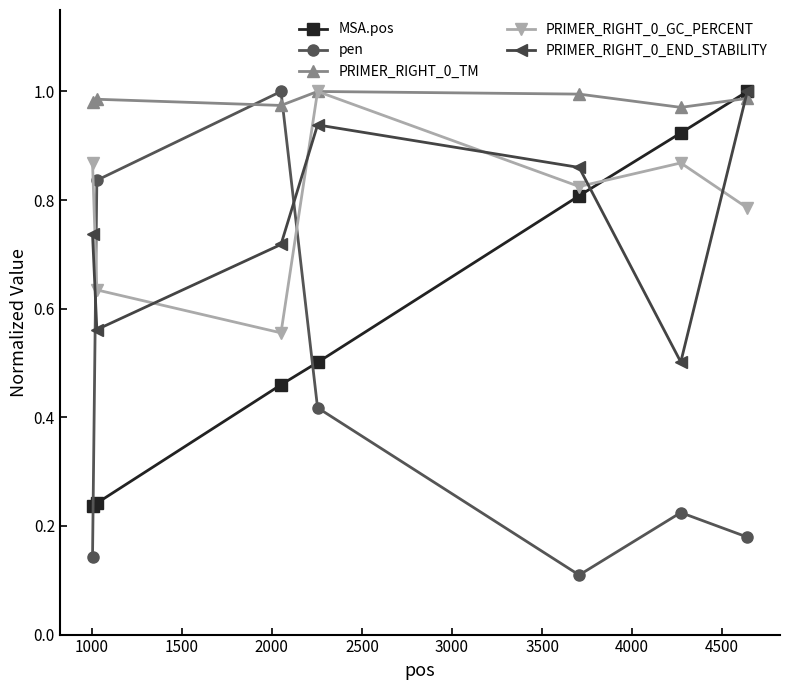

At how many categories does at least one series exceed 0?

7